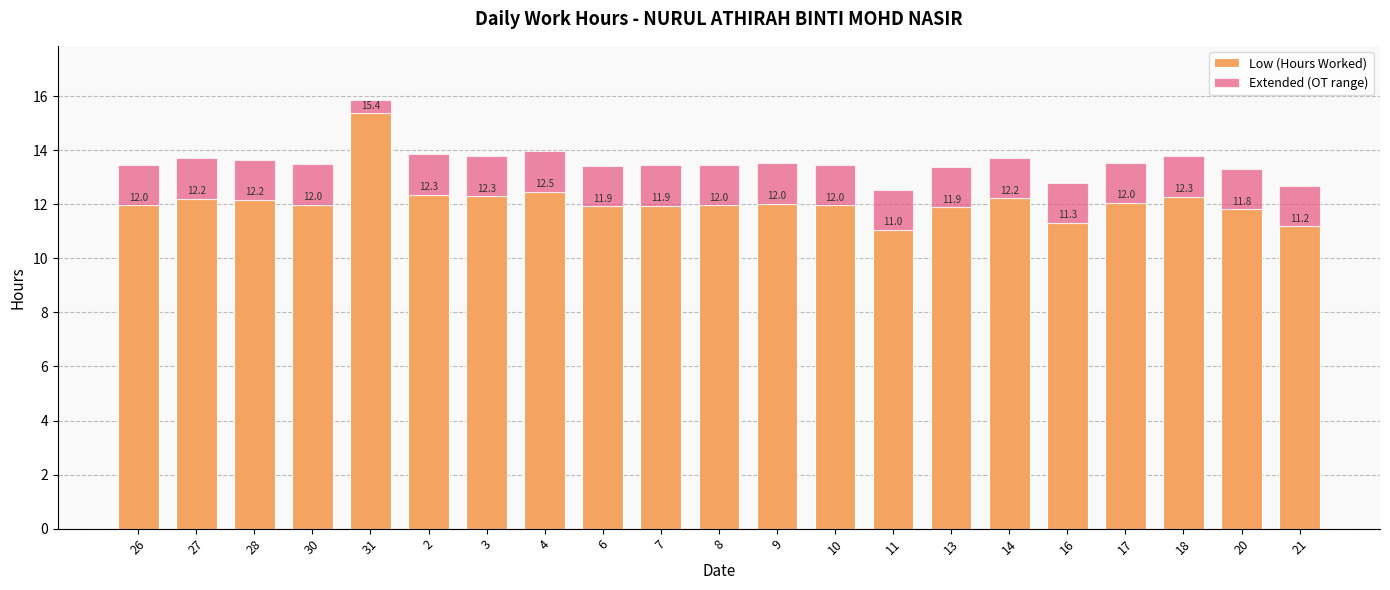

Does the chart contain any negative values?

No